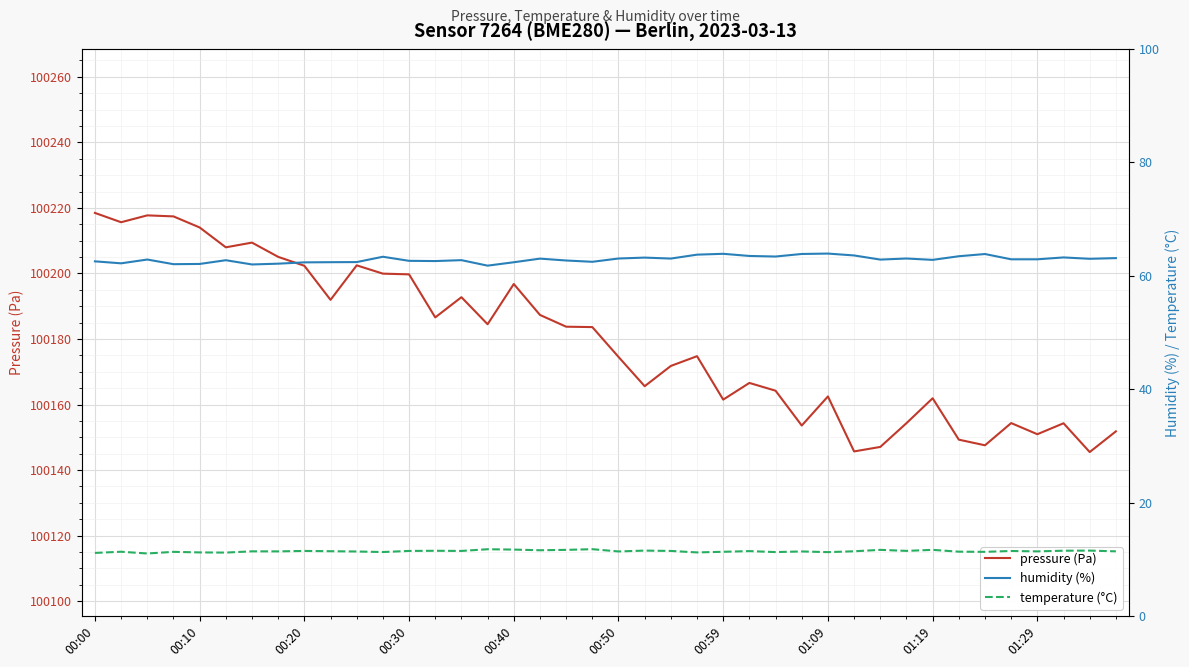

What is the sum of all temperature (°C) values?

456.5